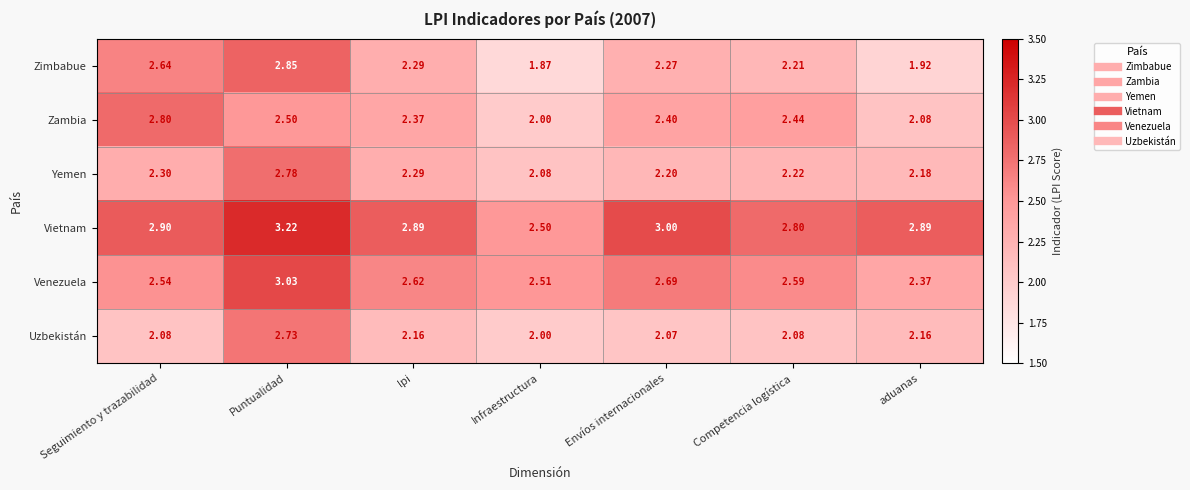

Rank the series by their maximum value, from highest to lowest.

Vietnam, Venezuela, Zimbabue, Zambia, Yemen, Uzbekistán